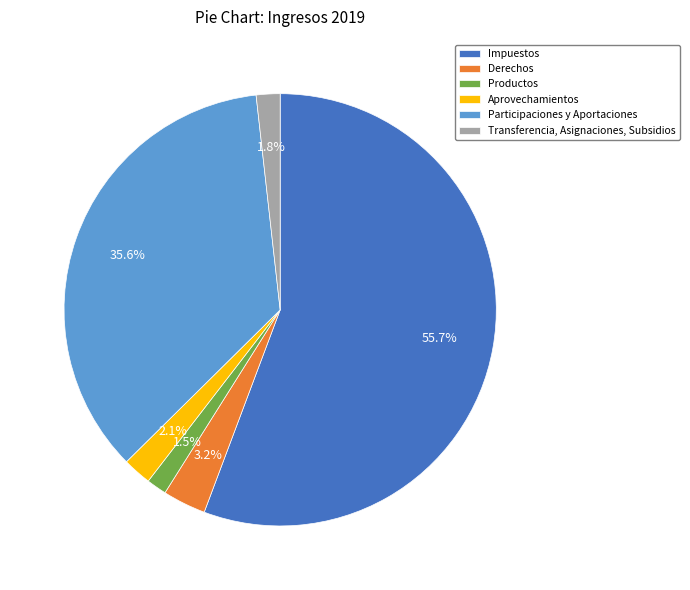

How many slices are in this pie chart?

6